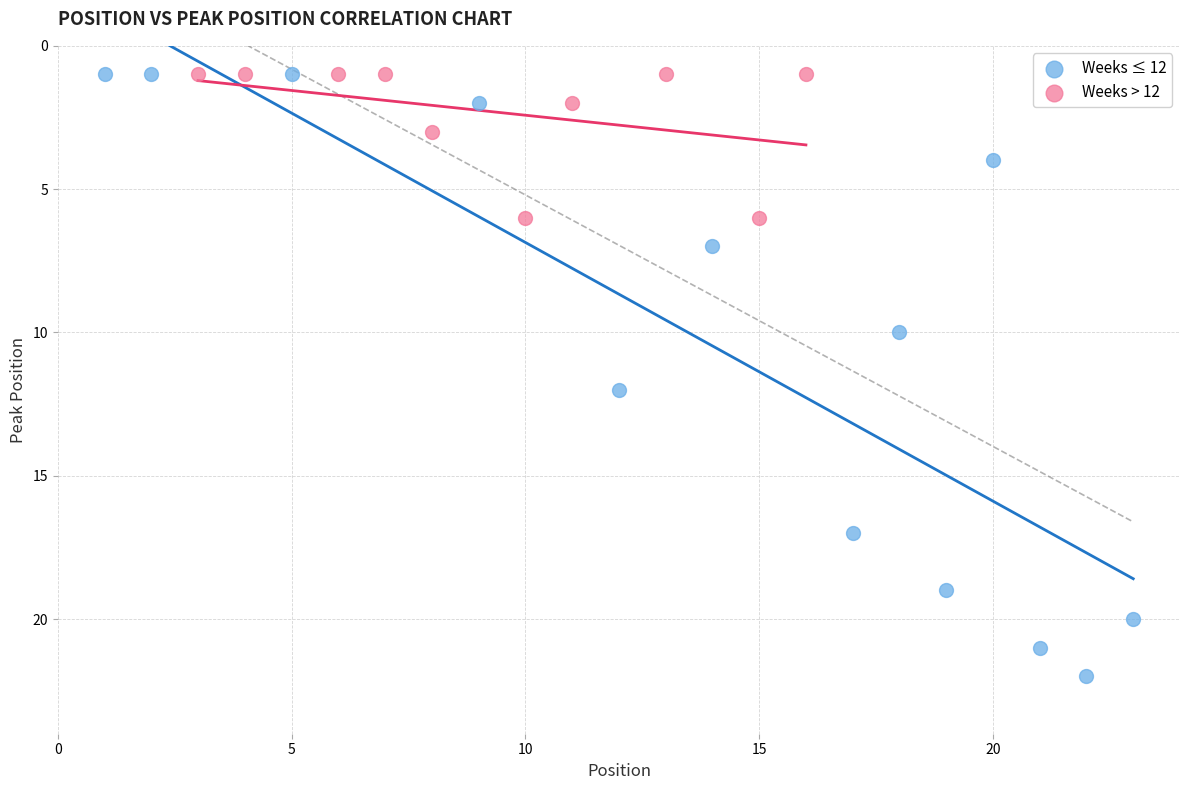

Which series has the largest Y range (max minus min)?

Weeks ≤ 12